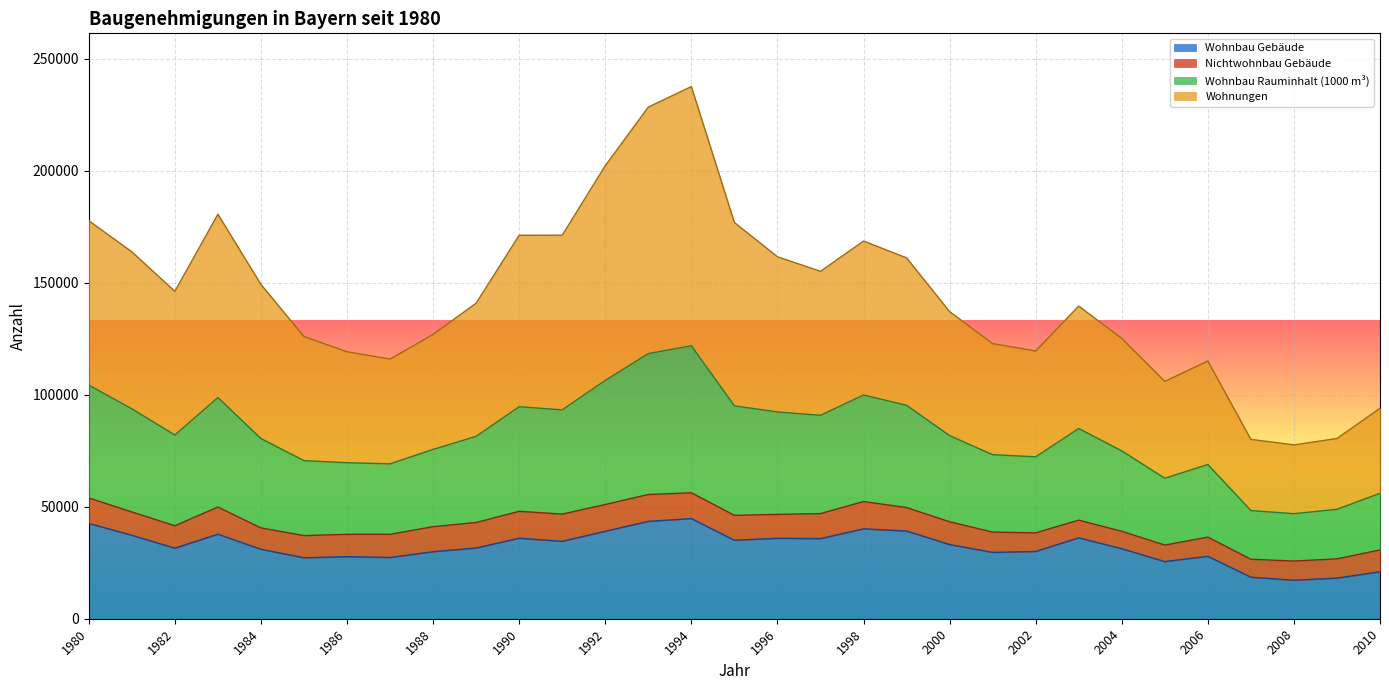

What is the total value across all series at 2000?

137144